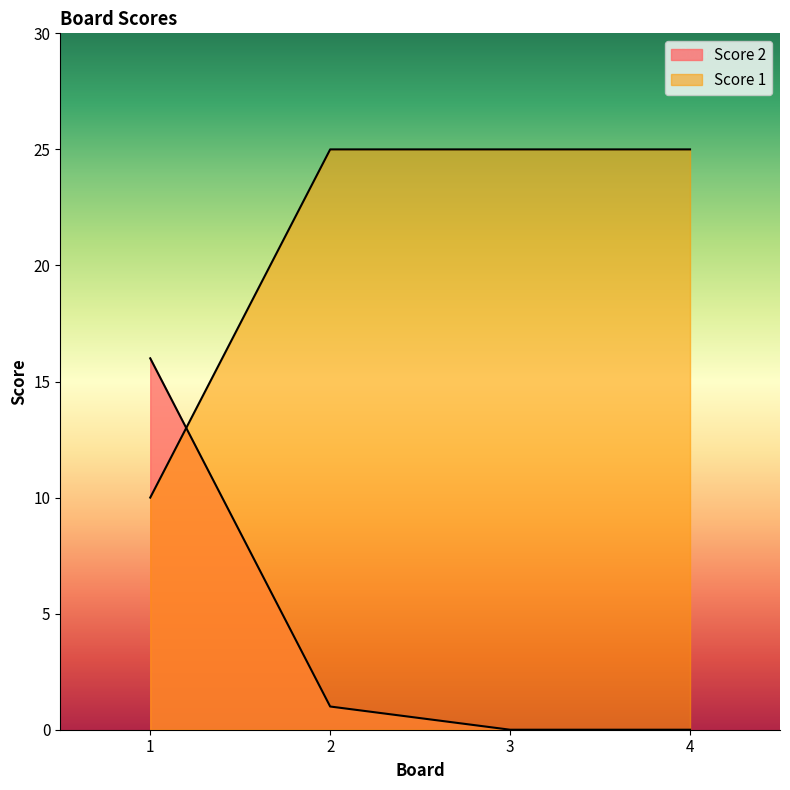

Which series has the largest total across all categories?

Score 1